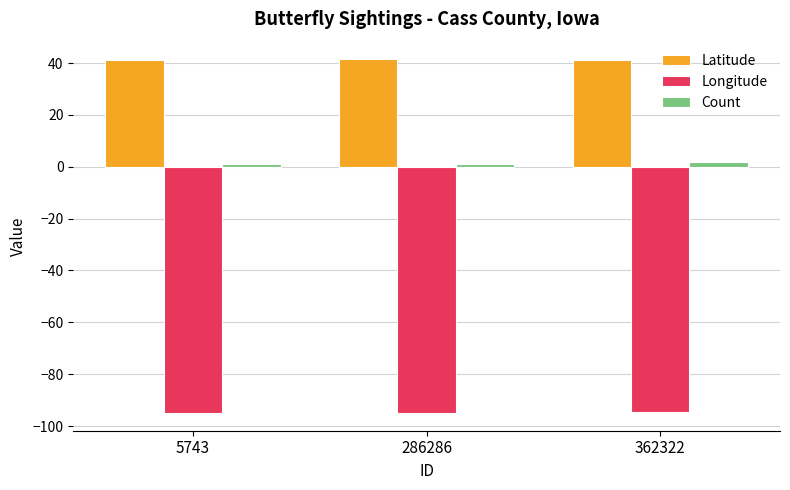

Which series has the largest total across all categories?

Latitude